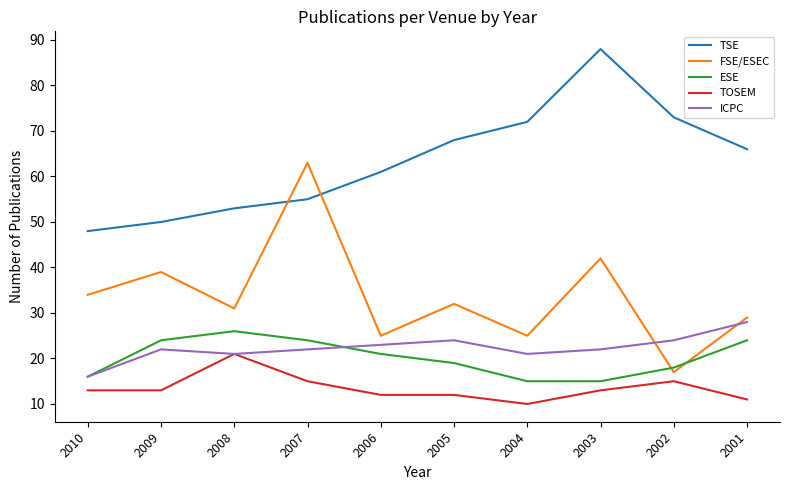

Reading left to right, extract all data points from this chart.

TSE: 48	50	53	55	61	68	72	88	73	66
FSE/ESEC: 34	39	31	63	25	32	25	42	17	29
ESE: 16	24	26	24	21	19	15	15	18	24
TOSEM: 13	13	21	15	12	12	10	13	15	11
ICPC: 16	22	21	22	23	24	21	22	24	28